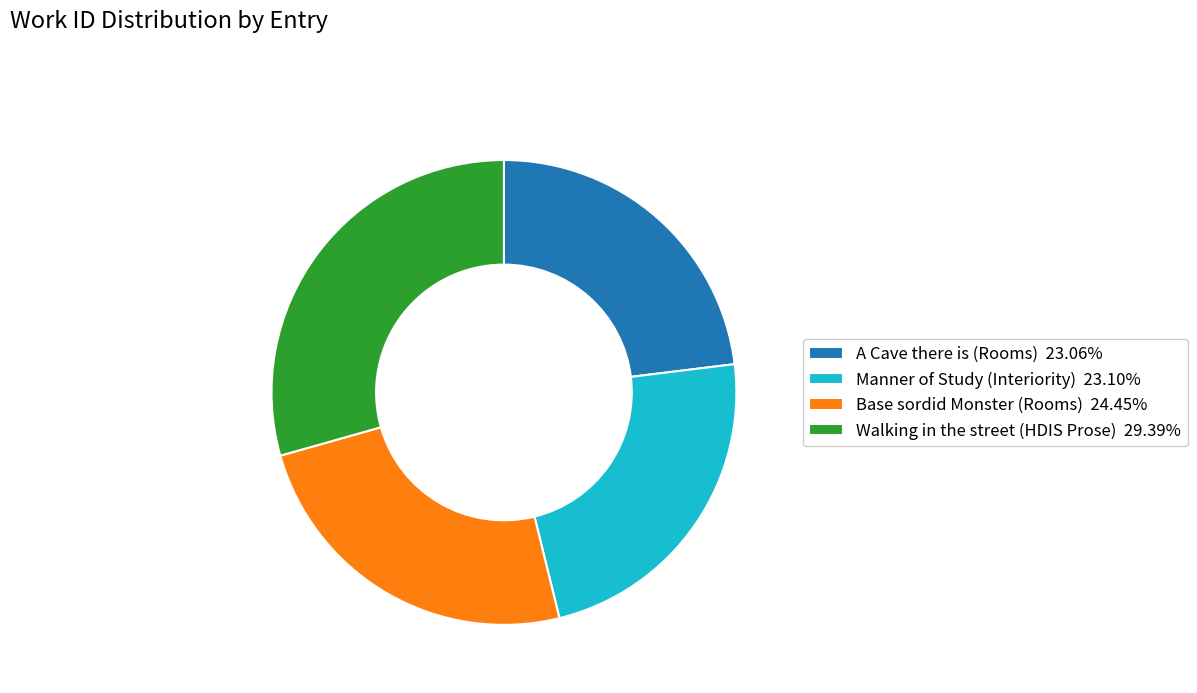

Is there a majority slice in this chart?

No